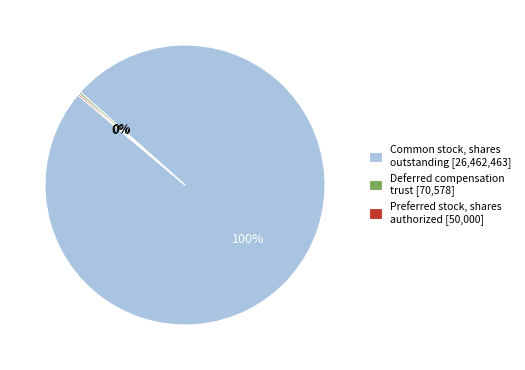

Does any single category account for the majority?

Yes